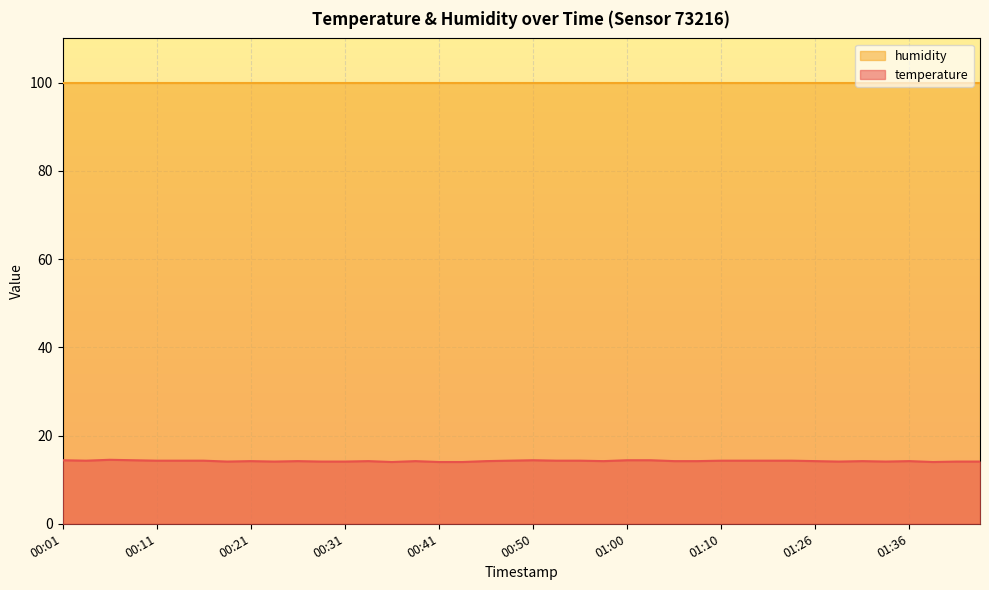

Which label corresponds to the smallest value in the chart?

00:36